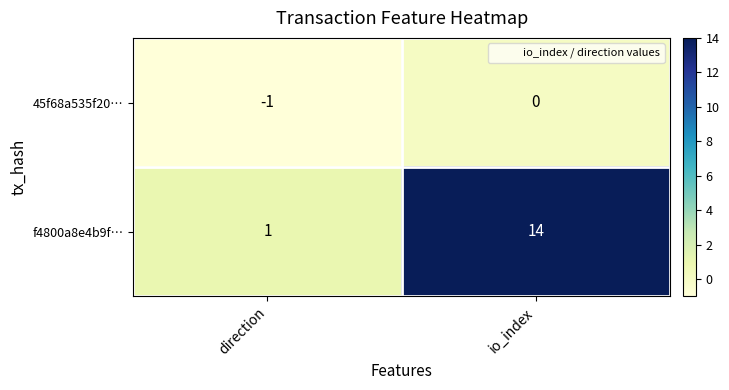

At which label does 45f68a535f20… reach its peak?

io_index